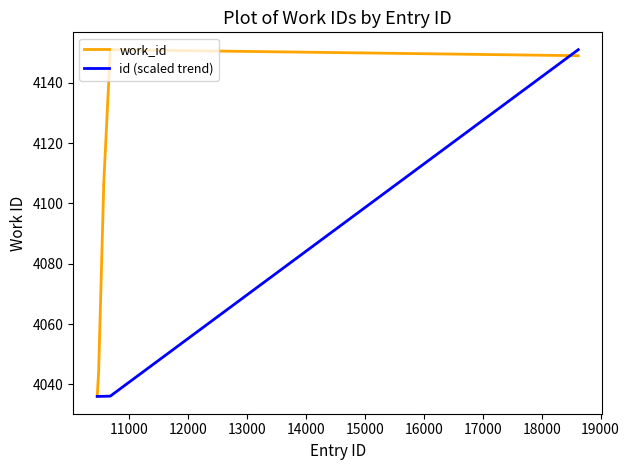

Does the chart display data point markers on the line(s)?

No